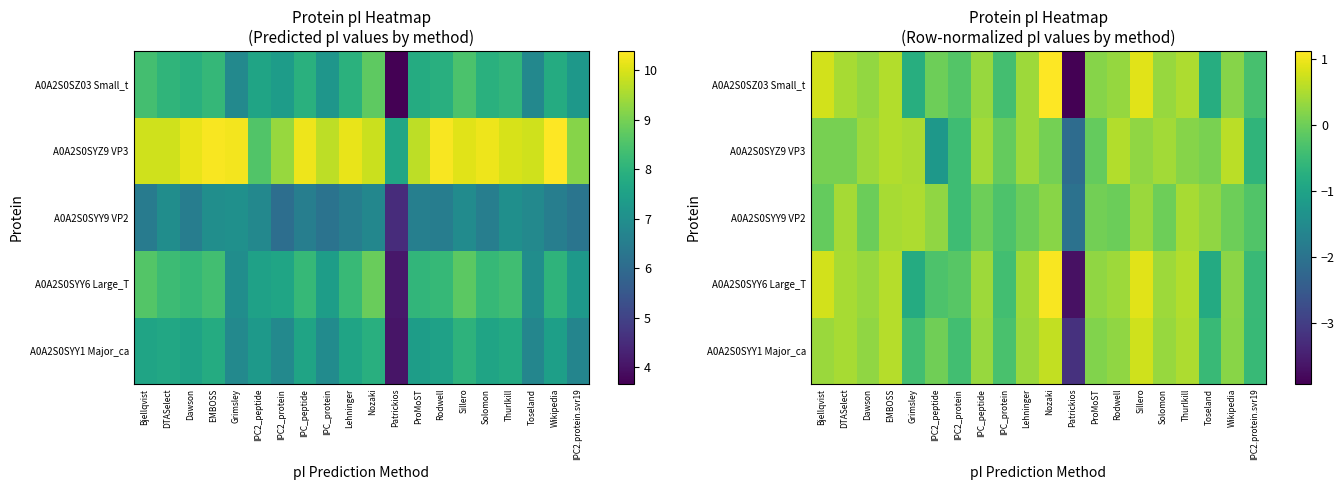

How many series are shown in this chart?

5